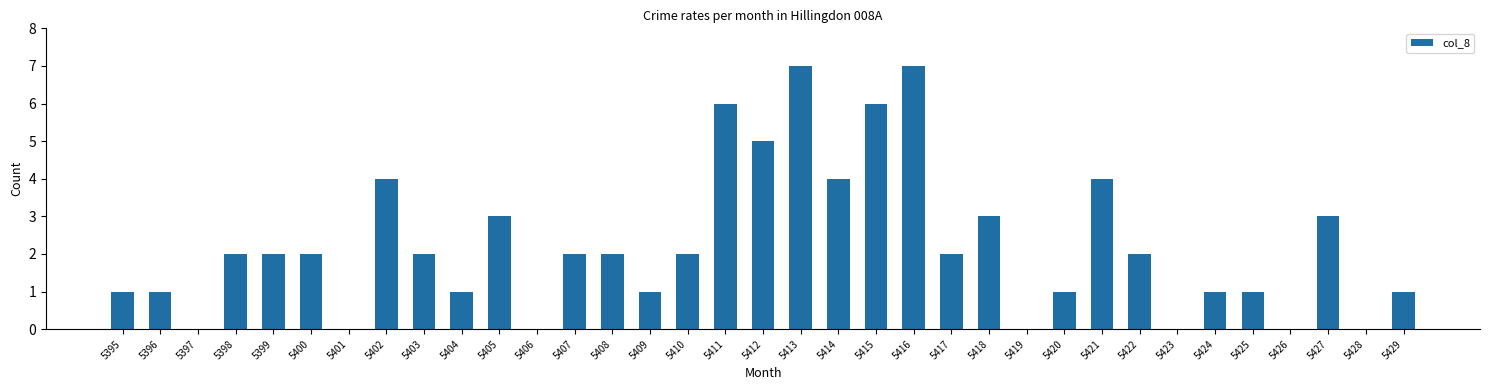

How many series are shown in this chart?

1